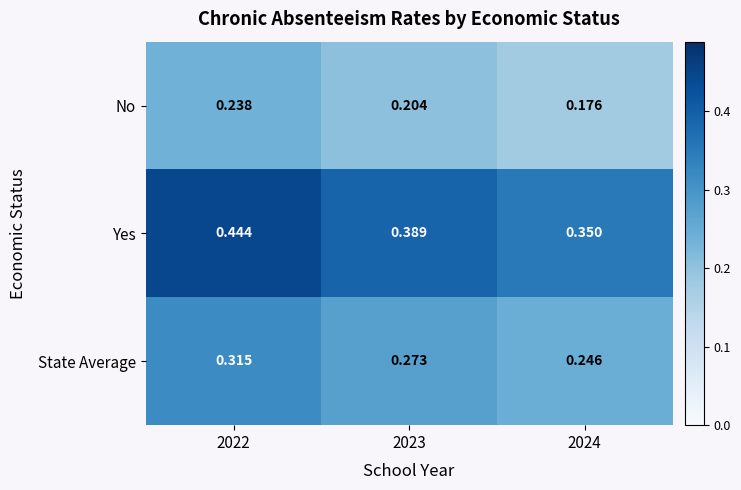

Is the value of No at 2024 greater than the value of State Average at 2022?

No